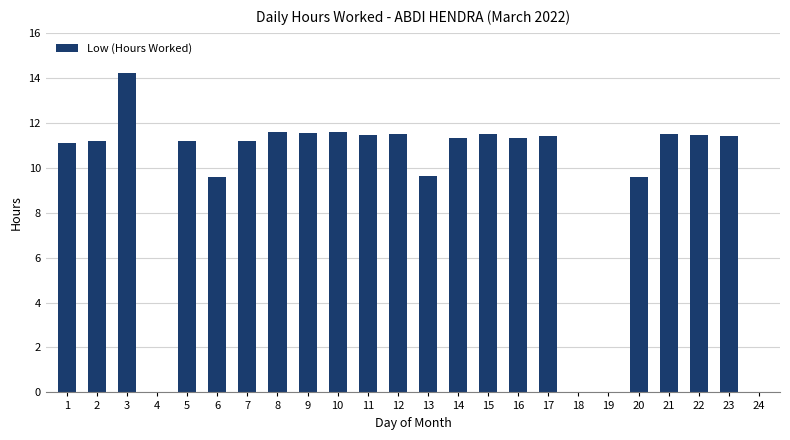

Count the number of data series in this chart.

1